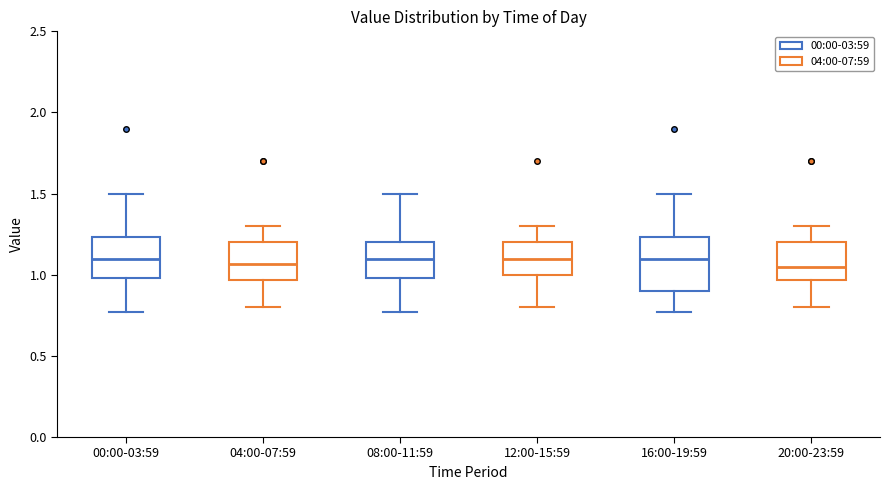

Where does the lower whisker of the box for 00:00-03:59 end on the y-axis? The values are not printed on the chart, so give them approximately, as read against the axis.

0.75